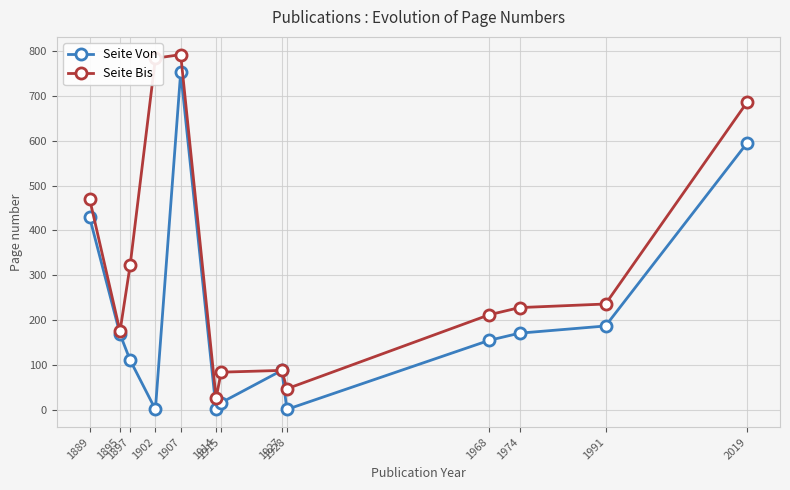

What value does the Seite Bis series have at 1991?

236